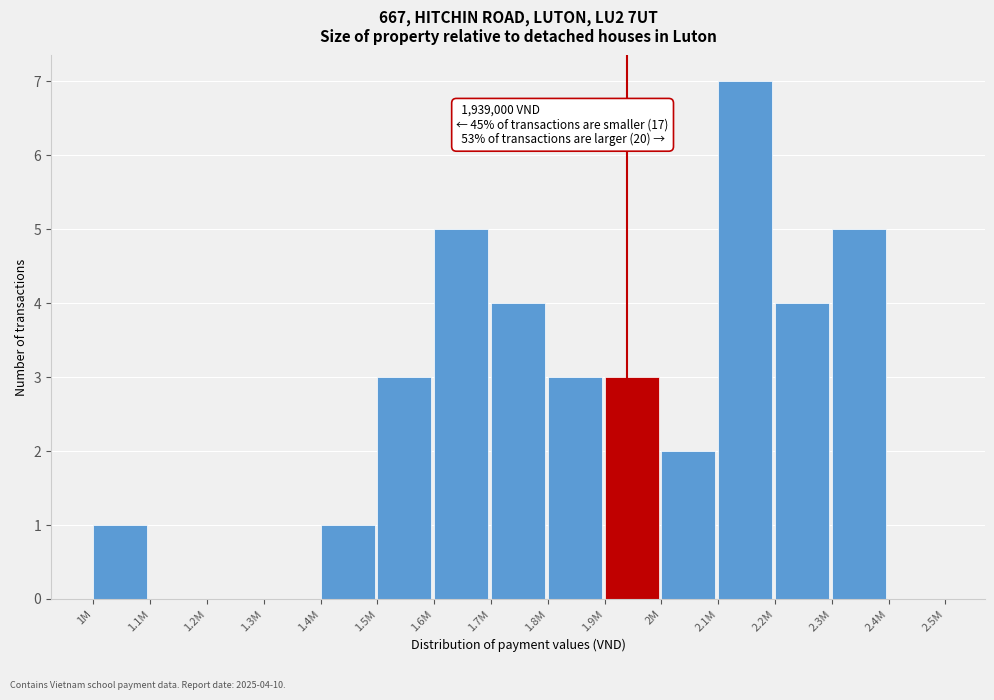

Reading right to left, list all the values displayed in this chart.

2.4M=0	2.3M=5	2.2M=4	2.1M=7	2M=2	1.9M=3	1.8M=3	1.7M=4	1.6M=5	1.5M=3	1.4M=1	1.3M=0	1.2M=0	1.1M=0	1M=1